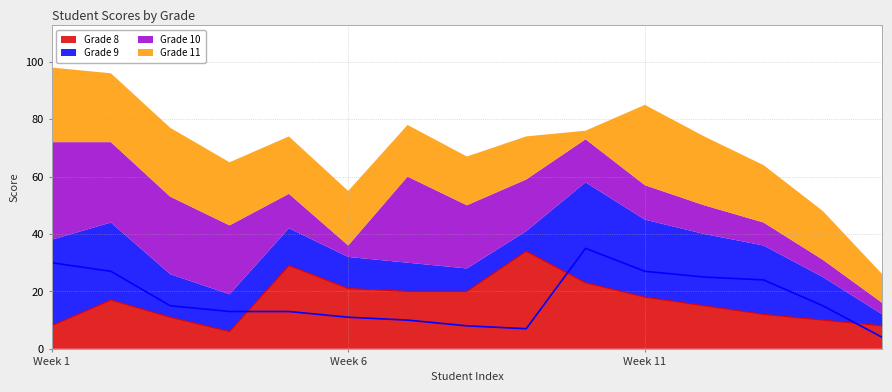

Which category has the highest value in the Grade 8 series?

9